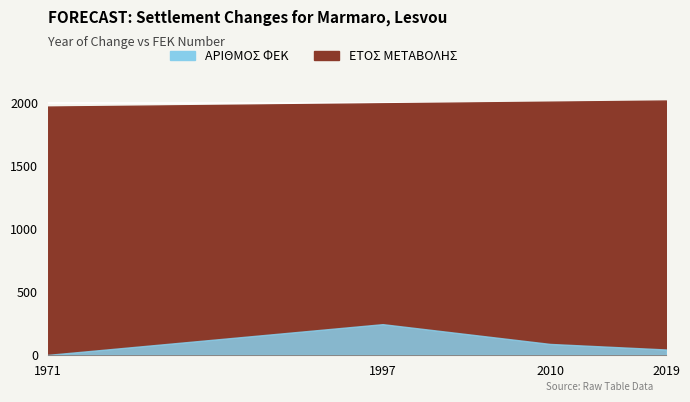

True or false: ΑΡΙΘΜΟΣ ΦΕΚ has more than 2 points higher than both neighbors.

False